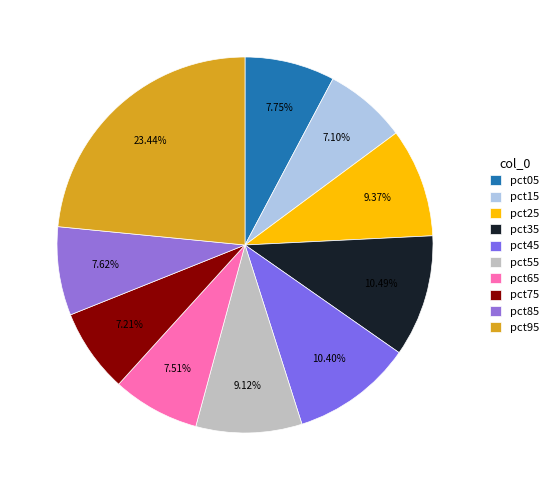

To the nearest percent, what portion does pct05 represent?

8%